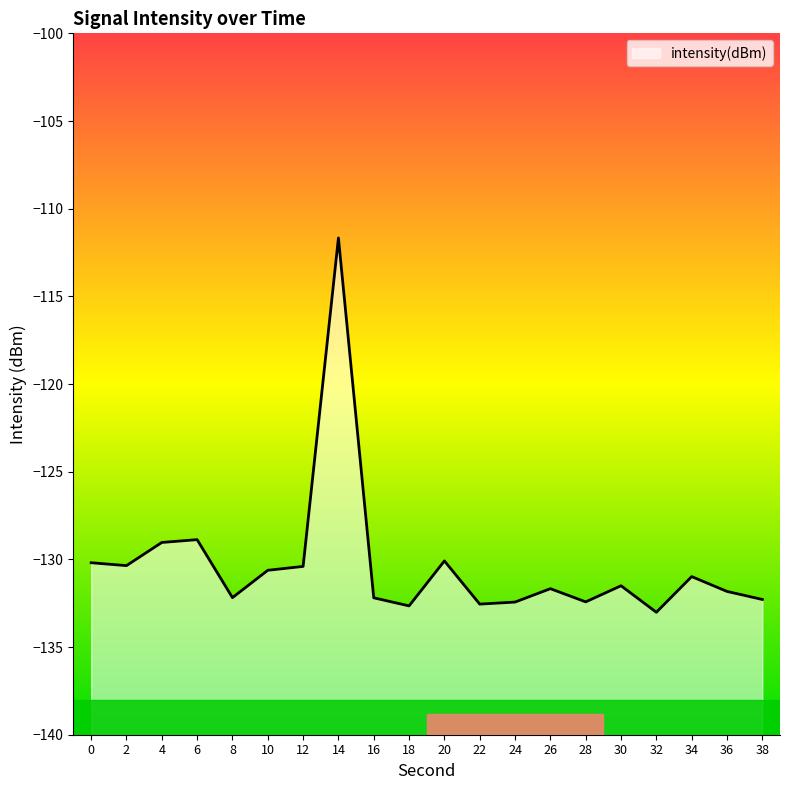

Which has a higher value, 34 or 10?

10